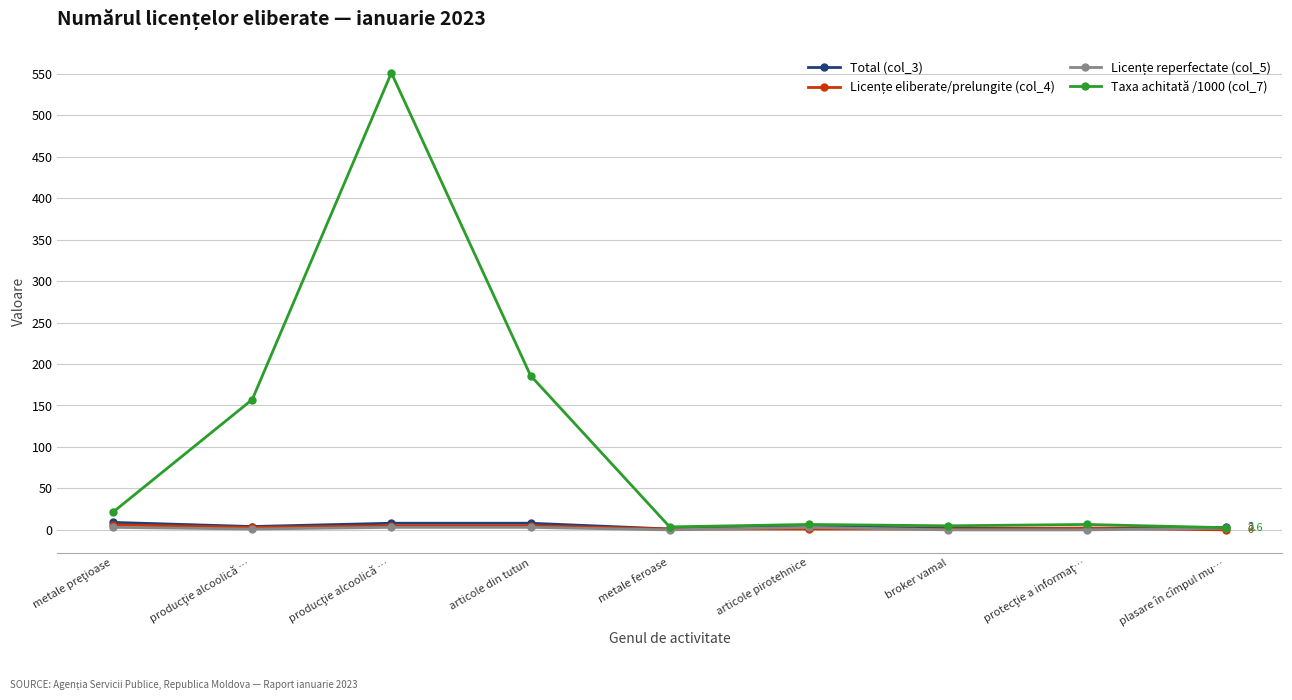

At how many categories does at least one series exceed 130?

3